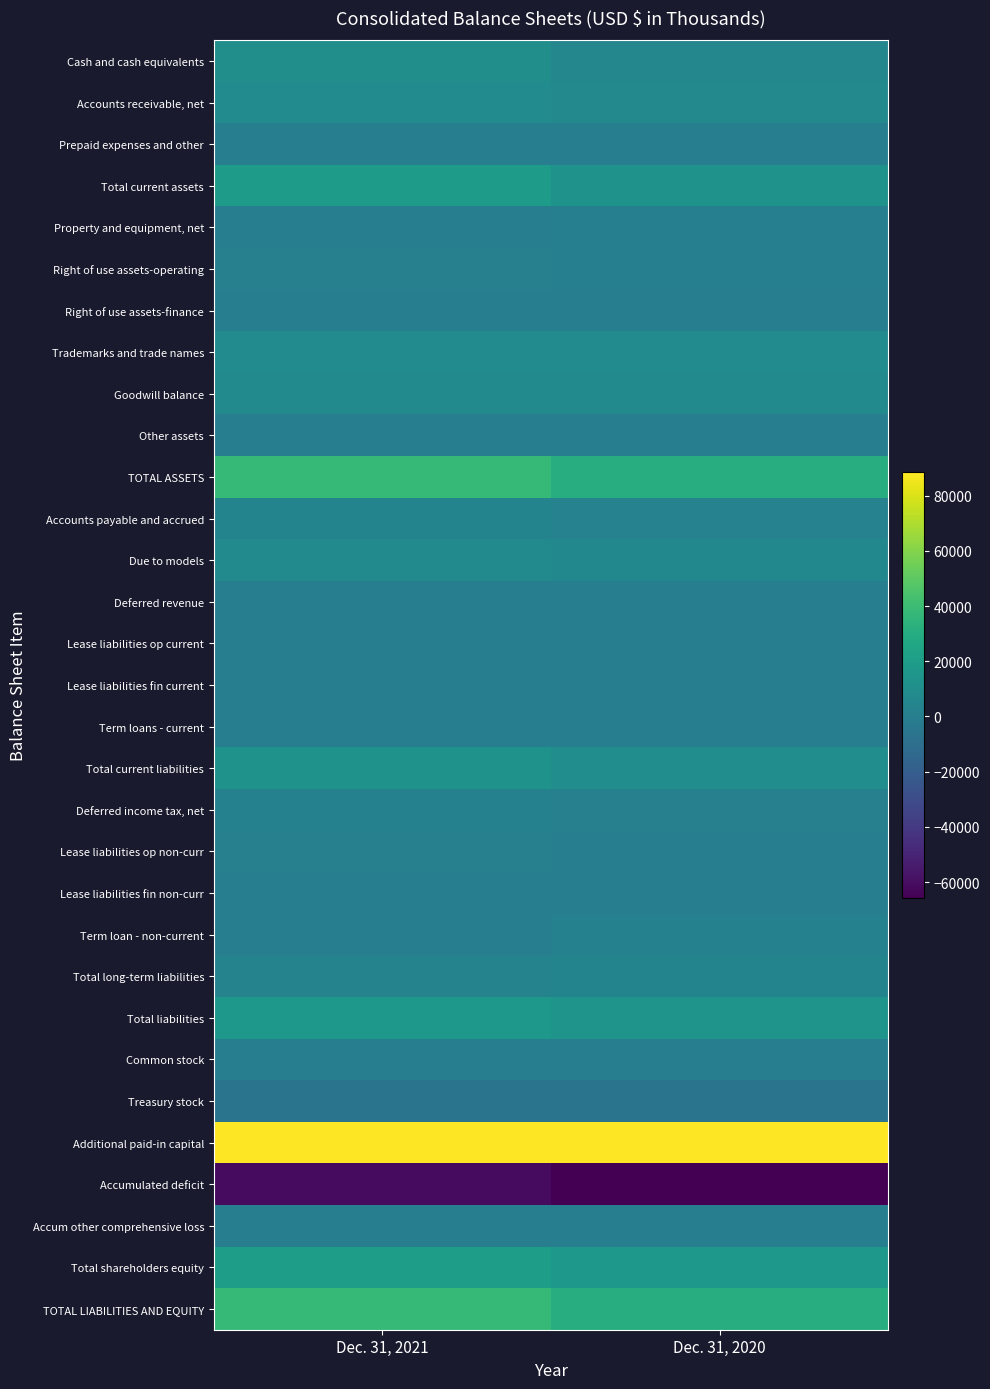

Reading right to left, what are all the values shown in this chart?

Cash and cash equivalents: Dec. 31, 2020=5556	Dec. 31, 2021=10251
Accounts receivable, net: Dec. 31, 2020=7146	Dec. 31, 2021=8858
Prepaid expenses and other: Dec. 31, 2020=105	Dec. 31, 2021=91
Total current assets: Dec. 31, 2020=12807	Dec. 31, 2021=19200
Property and equipment, net: Dec. 31, 2020=928	Dec. 31, 2021=168
Right of use assets-operating: Dec. 31, 2020=585	Dec. 31, 2021=1745
Right of use assets-finance: Dec. 31, 2020=218	Dec. 31, 2021=199
Trademarks and trade names: Dec. 31, 2020=8467	Dec. 31, 2021=8467
Goodwill balance: Dec. 31, 2020=7547	Dec. 31, 2021=7547
Other assets: Dec. 31, 2020=93	Dec. 31, 2021=98
TOTAL ASSETS: Dec. 31, 2020=30645	Dec. 31, 2021=37424
Accounts payable and accrued: Dec. 31, 2020=2867	Dec. 31, 2021=3707
Due to models: Dec. 31, 2020=6265	Dec. 31, 2021=8090
Deferred revenue: Dec. 31, 2020=0	Dec. 31, 2021=535
Lease liabilities op current: Dec. 31, 2020=435	Dec. 31, 2021=463
Lease liabilities fin current: Dec. 31, 2020=77	Dec. 31, 2021=64
Term loans - current: Dec. 31, 2020=414	Dec. 31, 2021=0
Total current liabilities: Dec. 31, 2020=10058	Dec. 31, 2021=12859
Deferred income tax, net: Dec. 31, 2020=1449	Dec. 31, 2021=2048
Lease liabilities op non-curr: Dec. 31, 2020=180	Dec. 31, 2021=1361
Lease liabilities fin non-curr: Dec. 31, 2020=149	Dec. 31, 2021=143
Term loan - non-current: Dec. 31, 2020=2303	Dec. 31, 2021=0
Total long-term liabilities: Dec. 31, 2020=4081	Dec. 31, 2021=3552
Total liabilities: Dec. 31, 2020=14139	Dec. 31, 2021=16411
Common stock: Dec. 31, 2020=65	Dec. 31, 2021=65
Treasury stock: Dec. 31, 2020=-6371	Dec. 31, 2021=-6371
Additional paid-in capital: Dec. 31, 2020=88487	Dec. 31, 2021=88580
Accumulated deficit: Dec. 31, 2020=-65756	Dec. 31, 2021=-61238
Accum other comprehensive loss: Dec. 31, 2020=81	Dec. 31, 2021=-23
Total shareholders equity: Dec. 31, 2020=16506	Dec. 31, 2021=21013
TOTAL LIABILITIES AND EQUITY: Dec. 31, 2020=30645	Dec. 31, 2021=37424